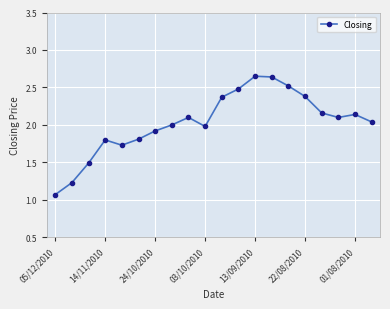

True or false: there are more than 2 points higher than both neighbors.

True